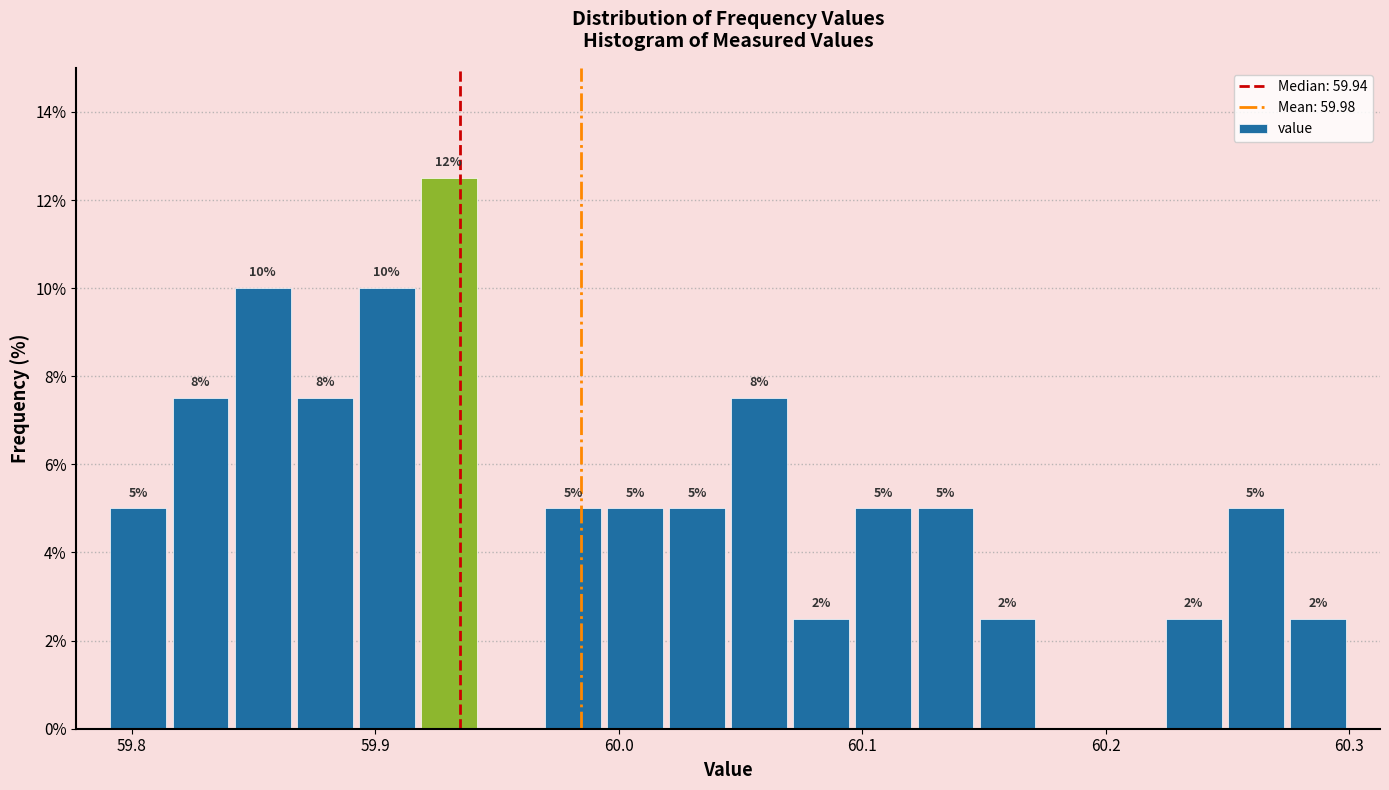

Read against the x-axis, roughly where is the centre of the tallest bar?

59.93